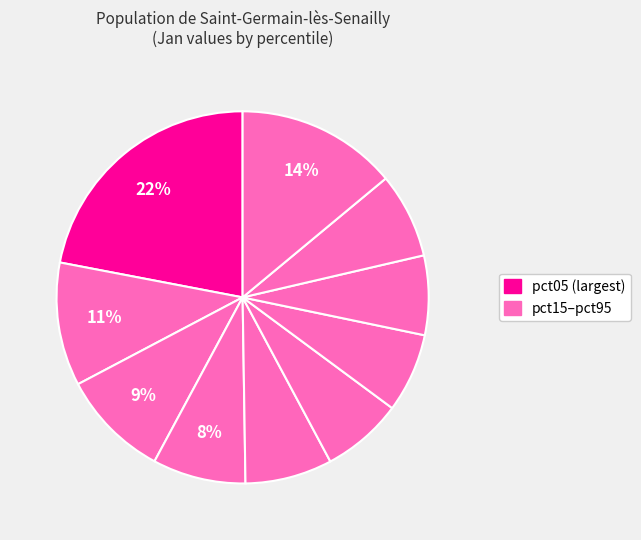

How many slices are in this pie chart?

10